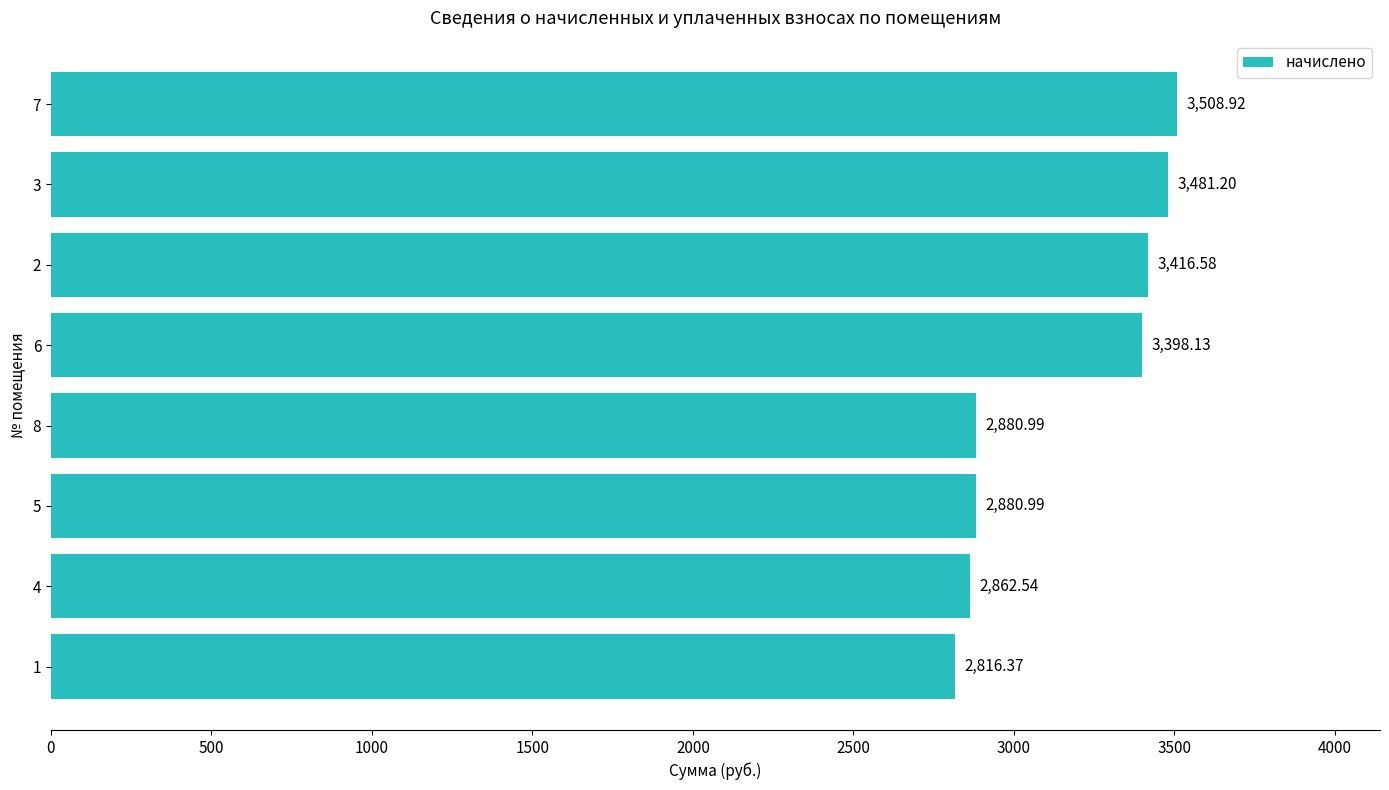

What is the change in value from 4 to 6?

+535.6